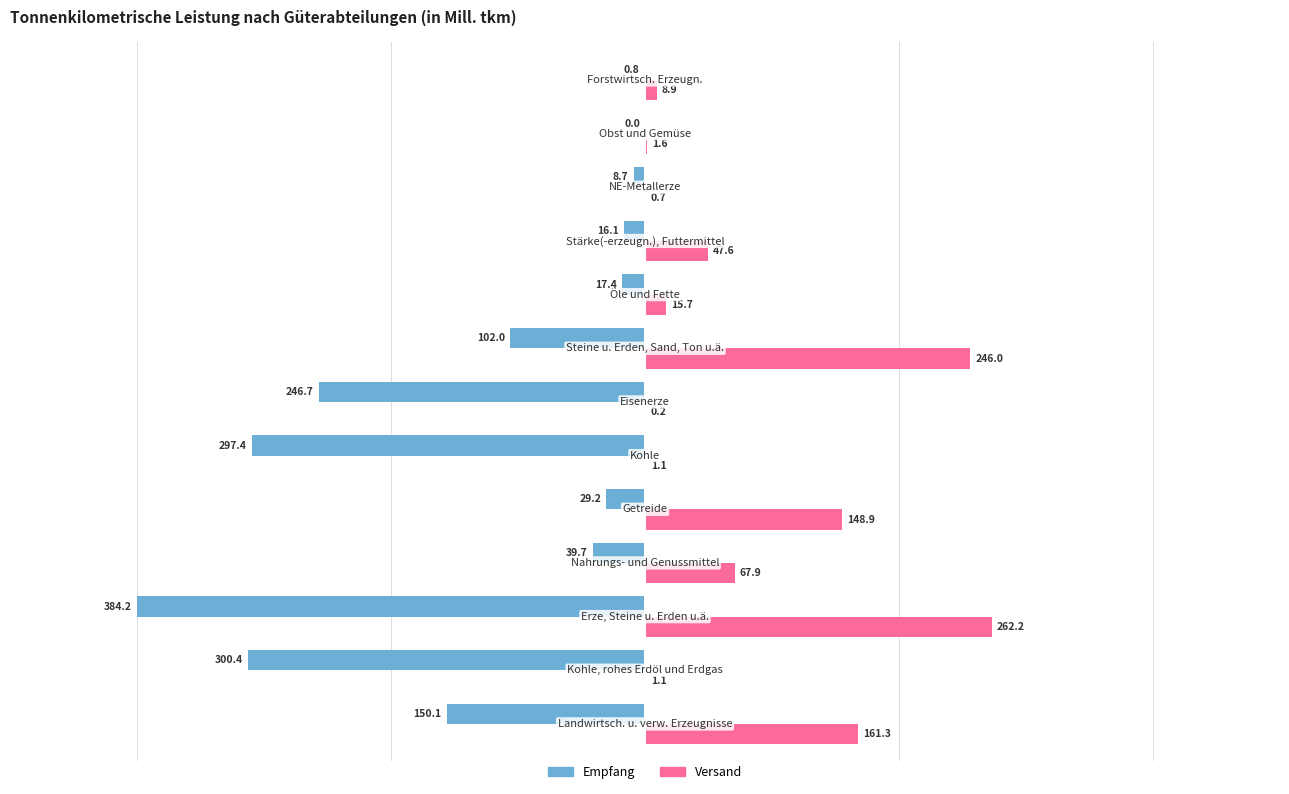

Which series has the largest range (max minus min)?

Empfang